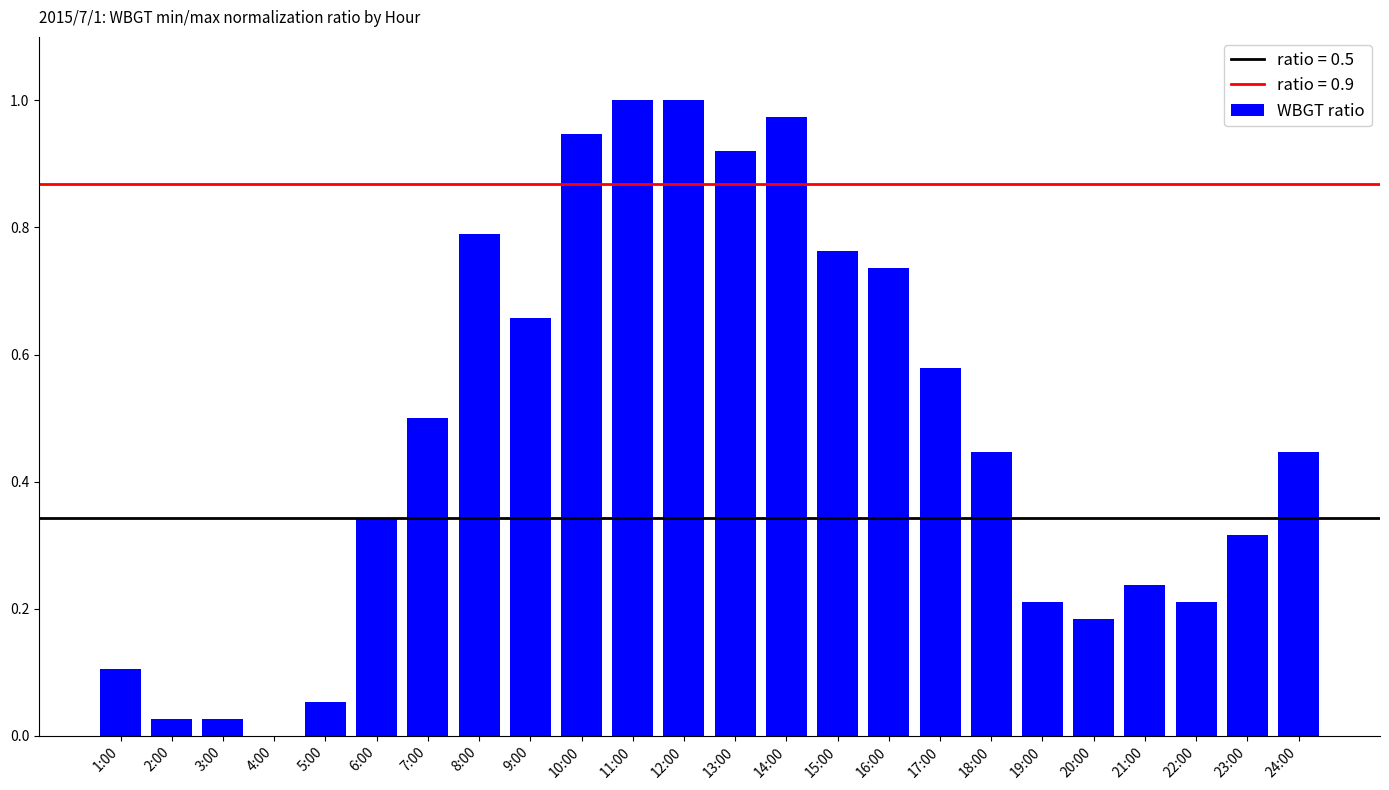

Is it true that the value at 8:00 is 0.3?

False